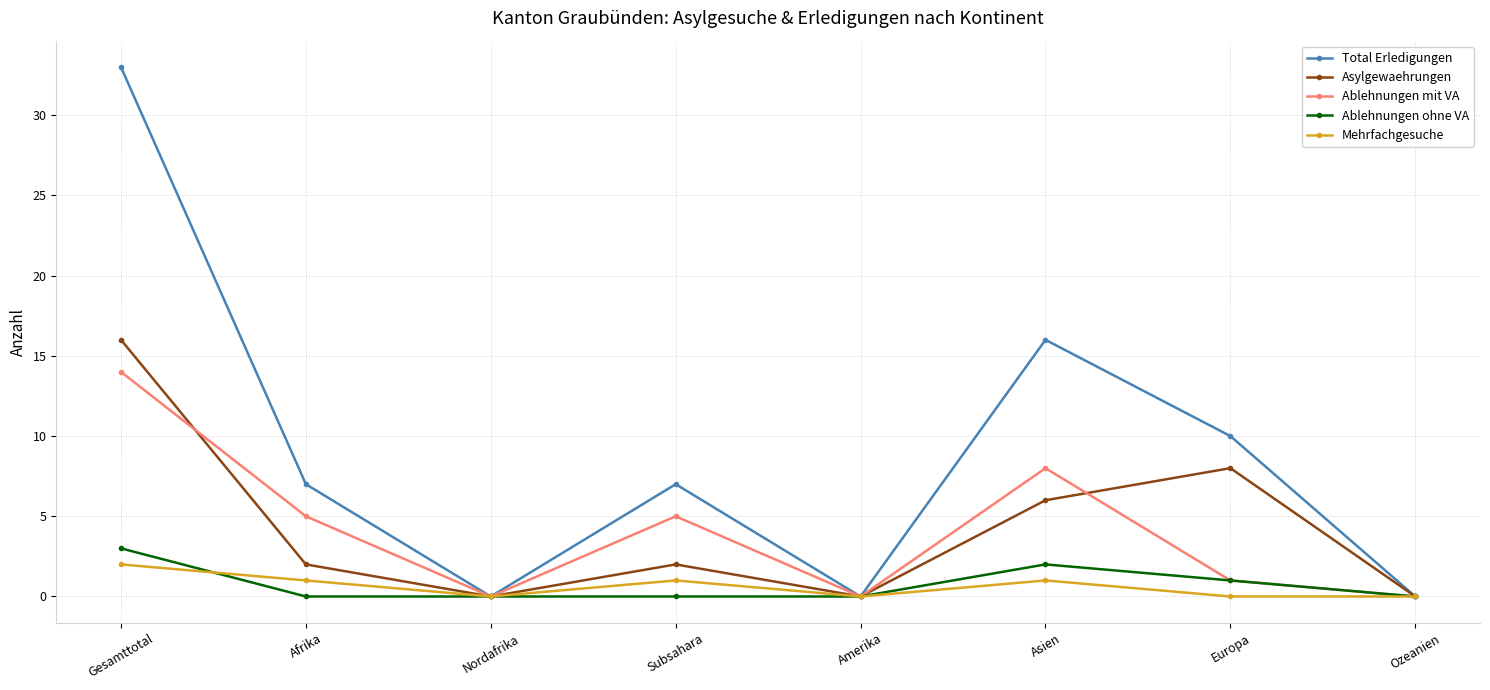

What is the highest value of the Total Erledigungen series?

33